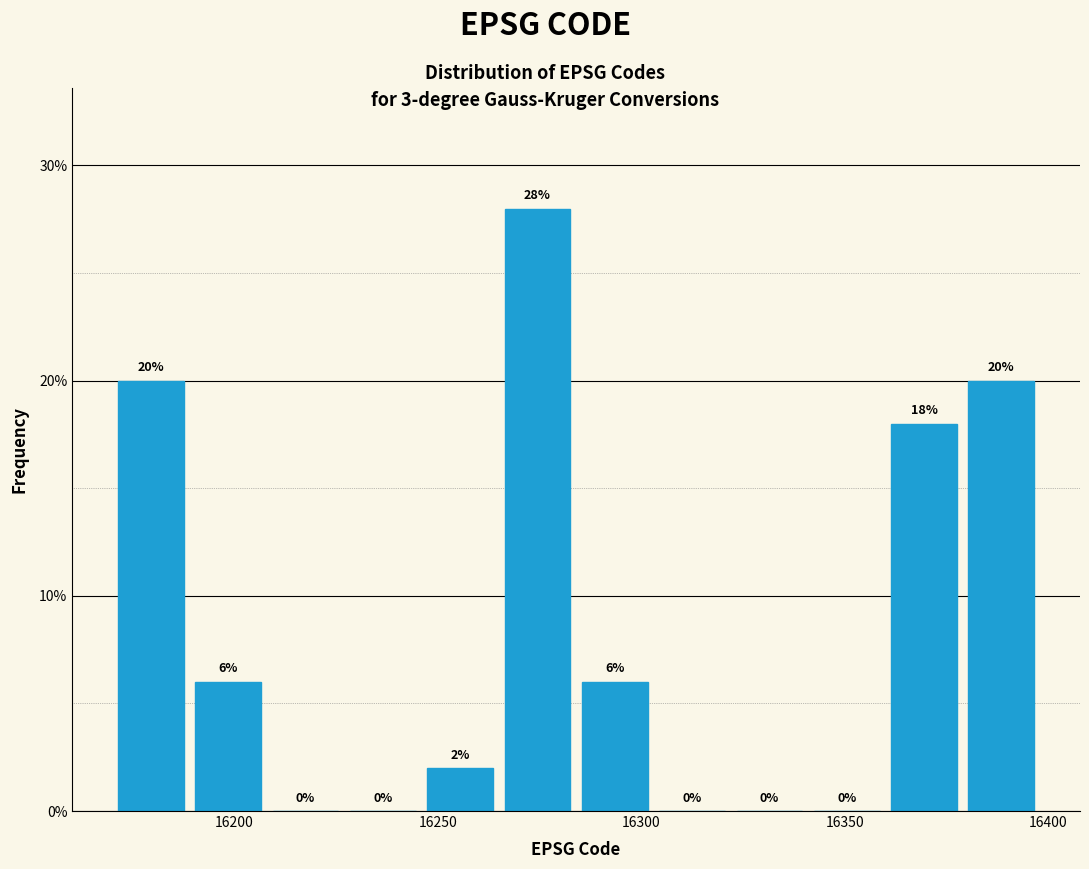

Read against the x-axis, roughly where is the centre of the tallest bar?

16275